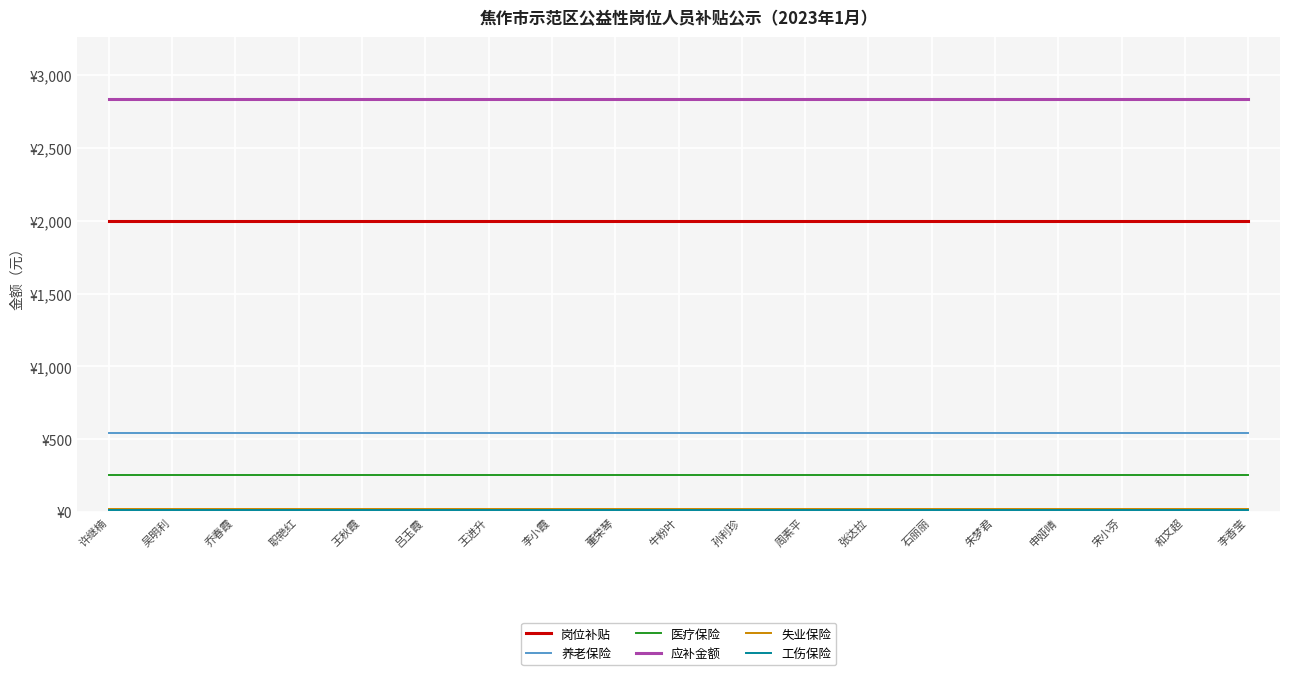

Is this an area chart (filled region under the line)?

No